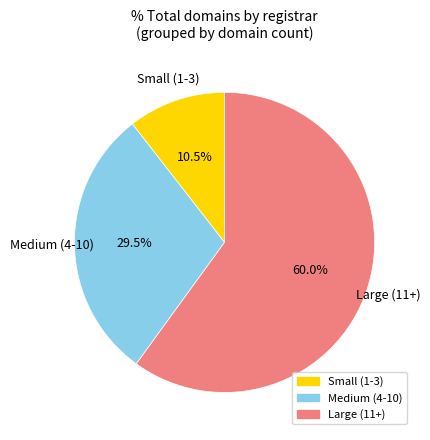

Is there any slice that represents more than half of the pie?

Yes